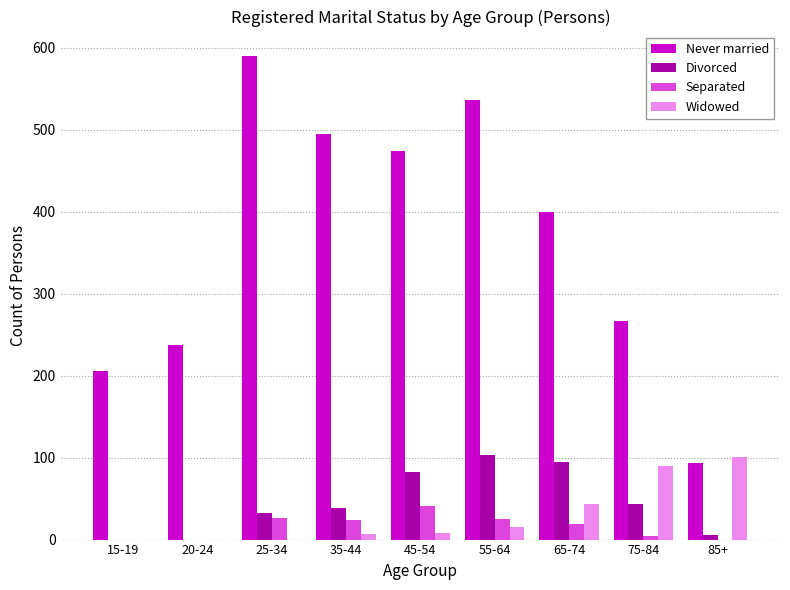

What is the maximum value for Separated?

41